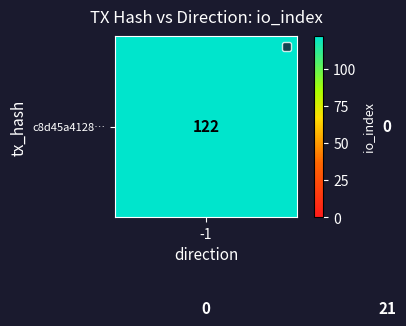

What is the maximum value shown in the chart?

122